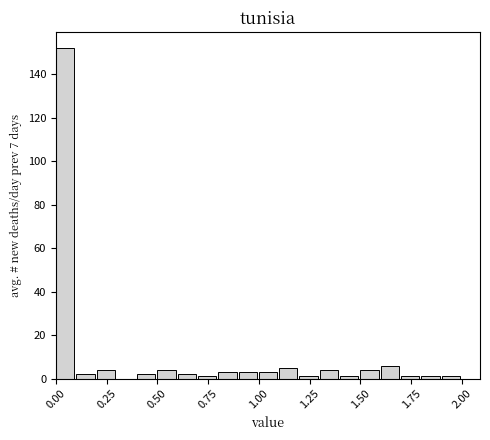

Read against the x-axis, roughly where is the centre of the tallest bar?

0.05